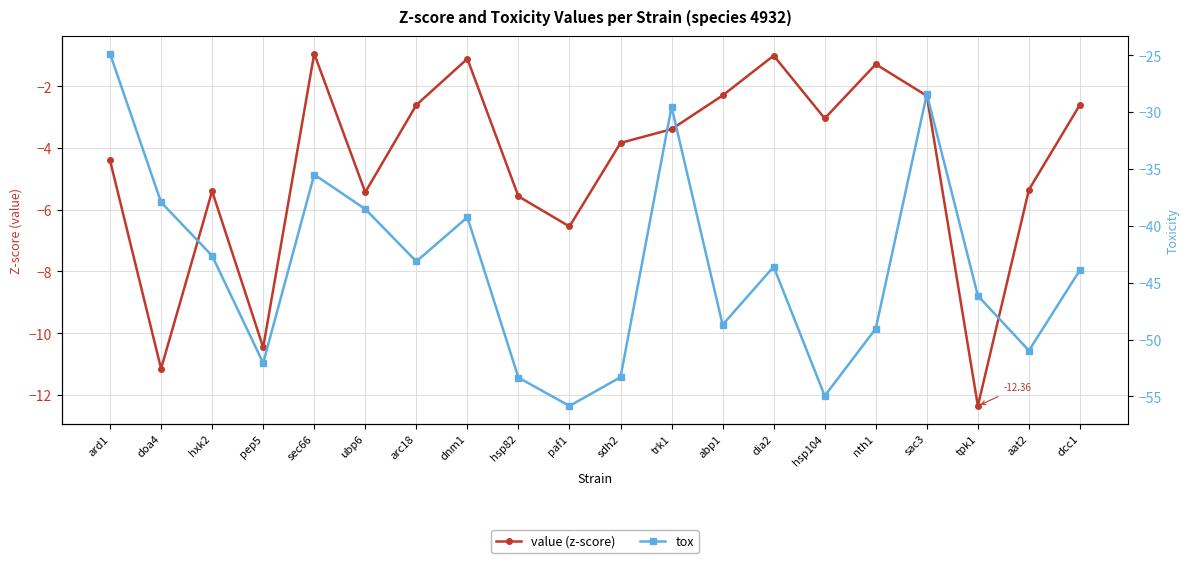

How many values in the value (z-score) series are below -3?

12